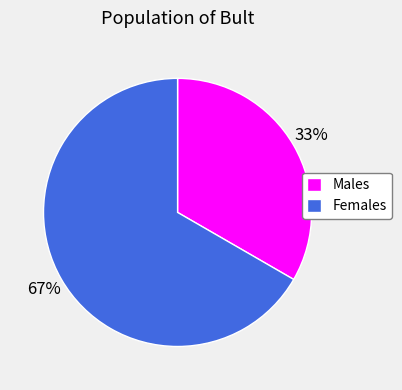

Which has a higher value, Females or Males?

Females